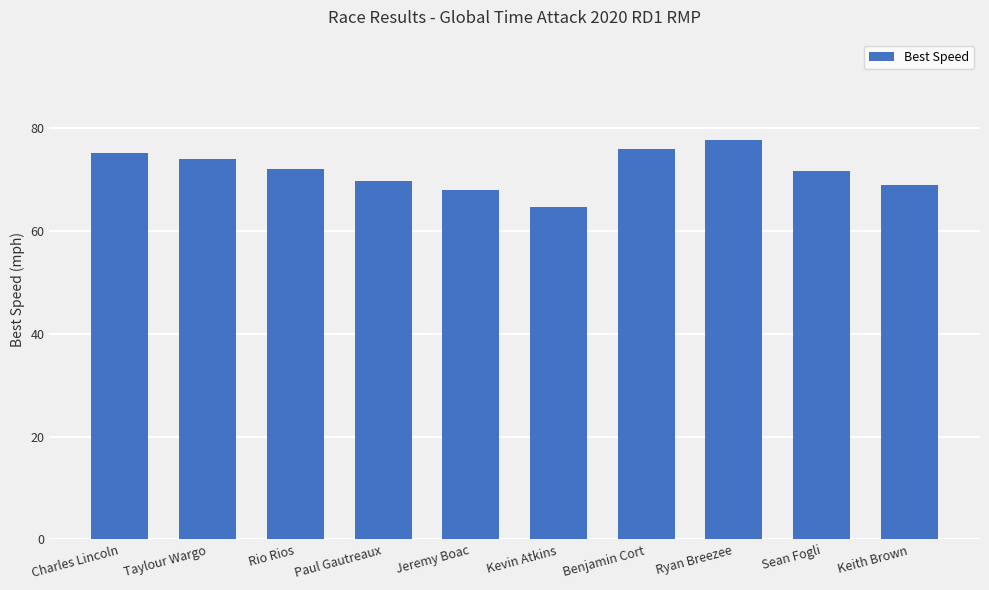

Are the bars horizontal?

No